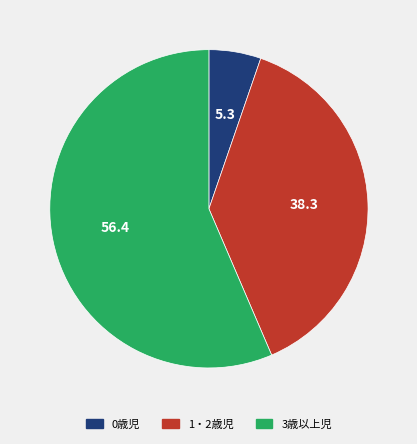

What is the ratio of the value at 0歳児 to the value at 1・2歳児?

0.1